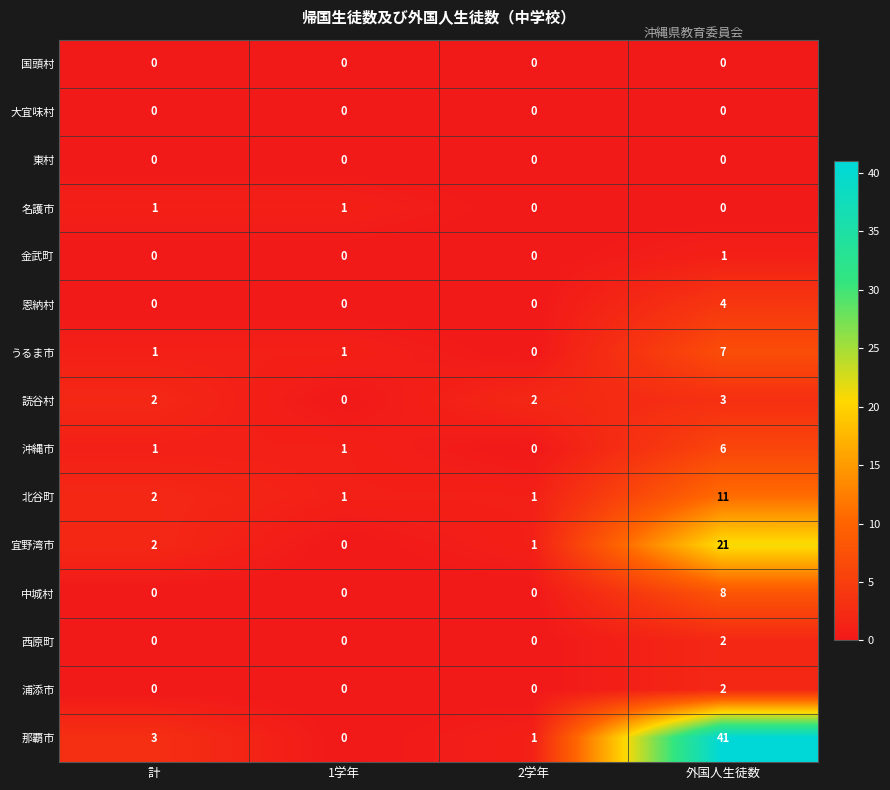

At which category is the sum across all series the highest?

外国人生徒数